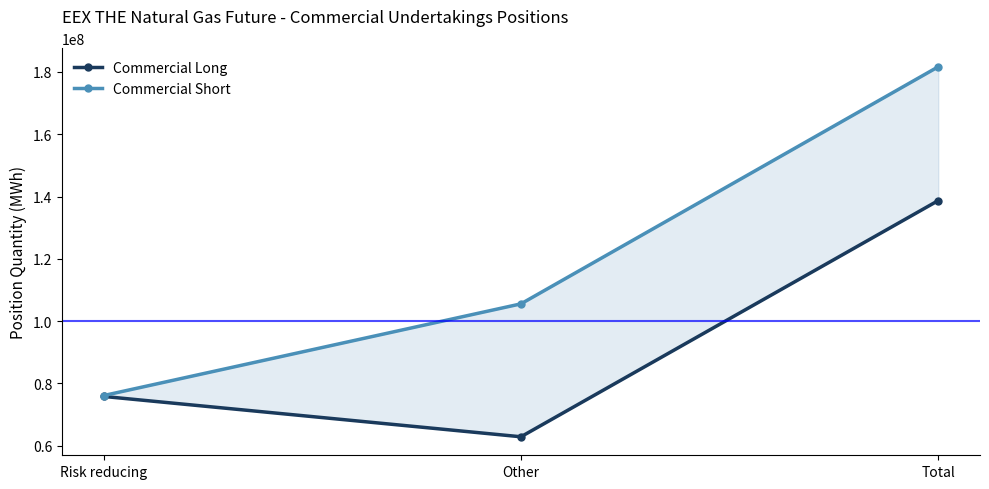

What is the total value across all series at Other?

168411167